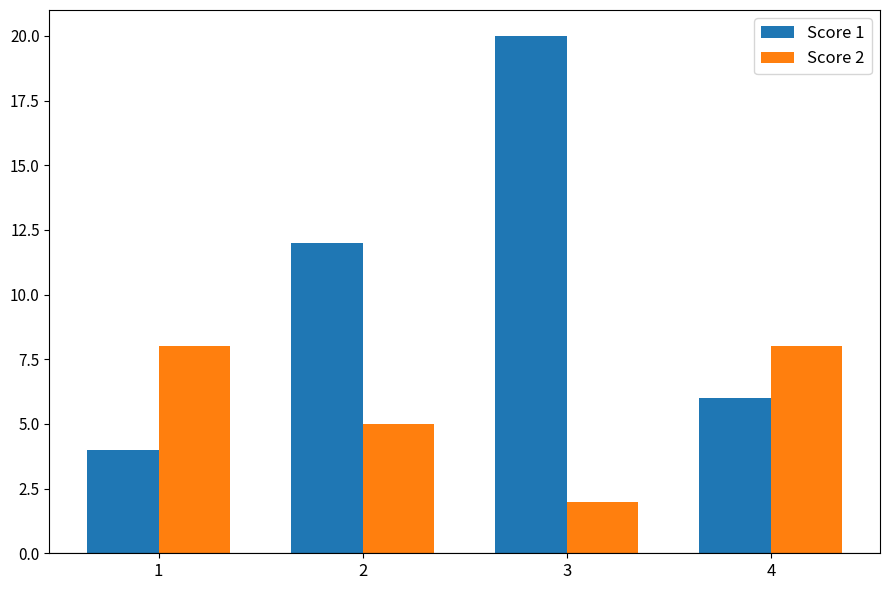

The value of Score 2 at 2 is 2. True or false?

False